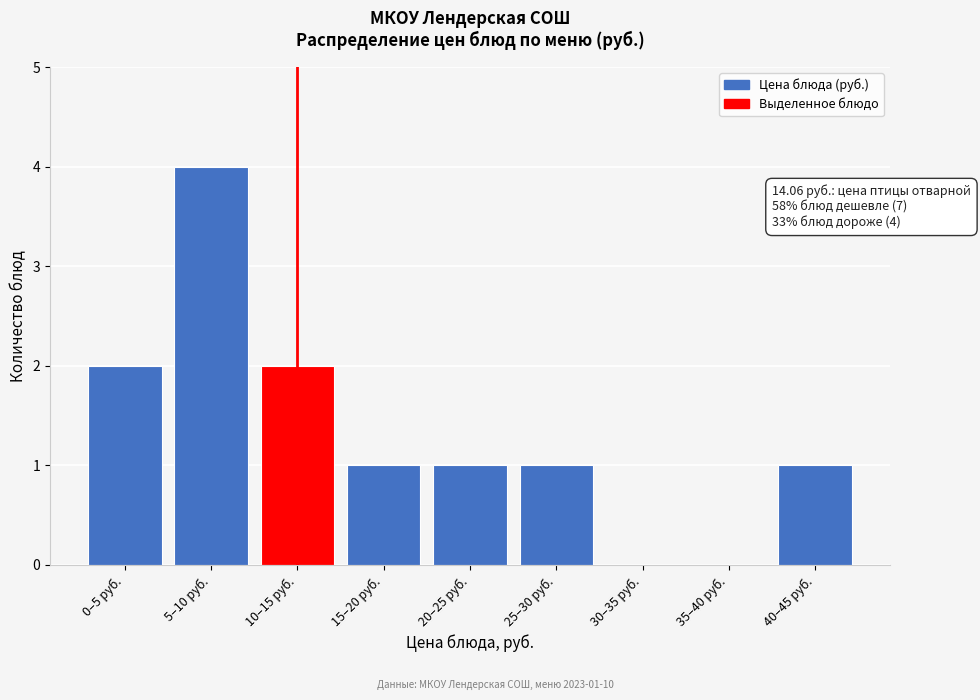

Reading right to left, extract all data points from this chart.

40–45 руб.=1	35–40 руб.=0	30–35 руб.=0	25–30 руб.=1	20–25 руб.=1	15–20 руб.=1	10–15 руб.=2	5–10 руб.=4	0–5 руб.=2